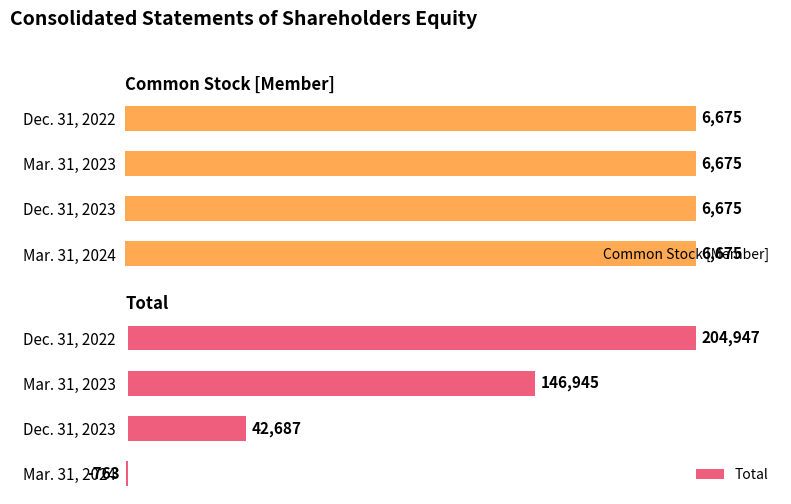

What is the difference between the second highest and minimum values in the Total series?

147708.0